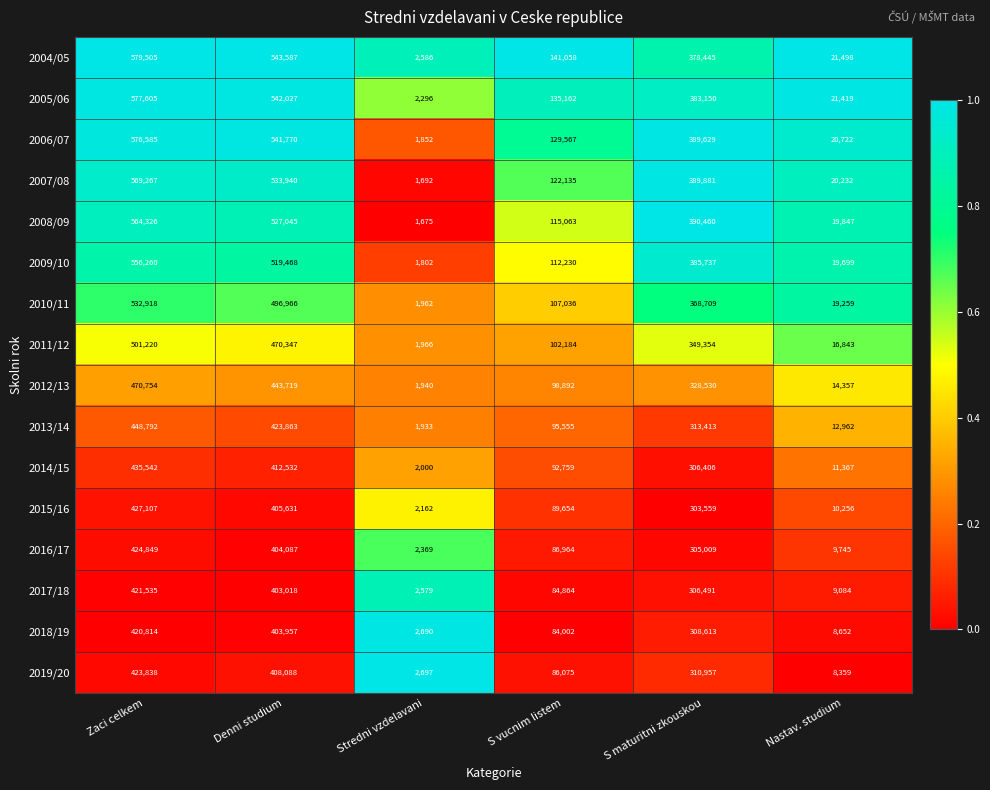

The value of 2008/09 at S vucnim listem is 115063. True or false?

True